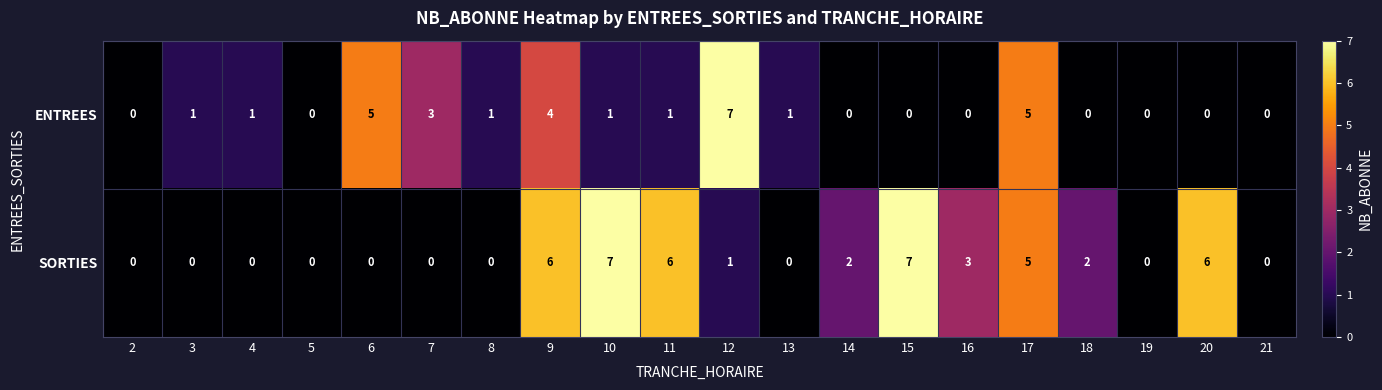

Count the number of categories in the chart.

20